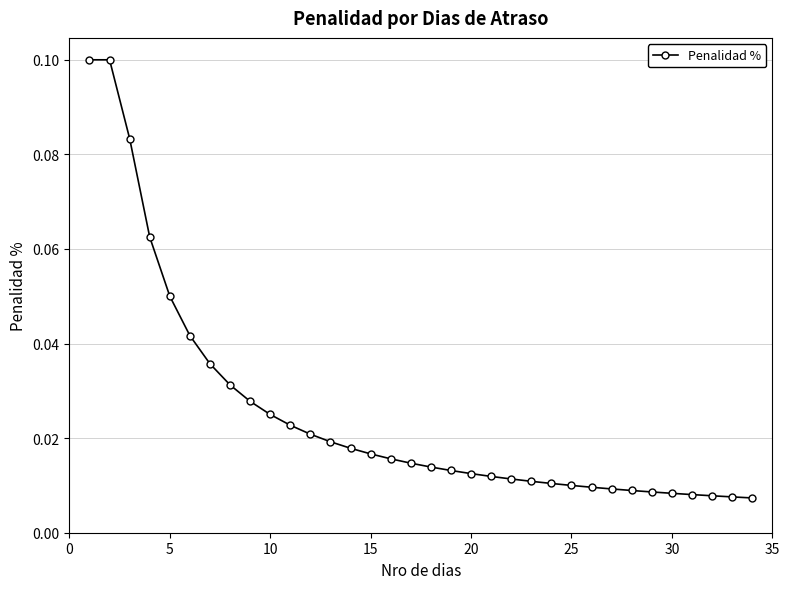

What is the sum of all values?

0.9